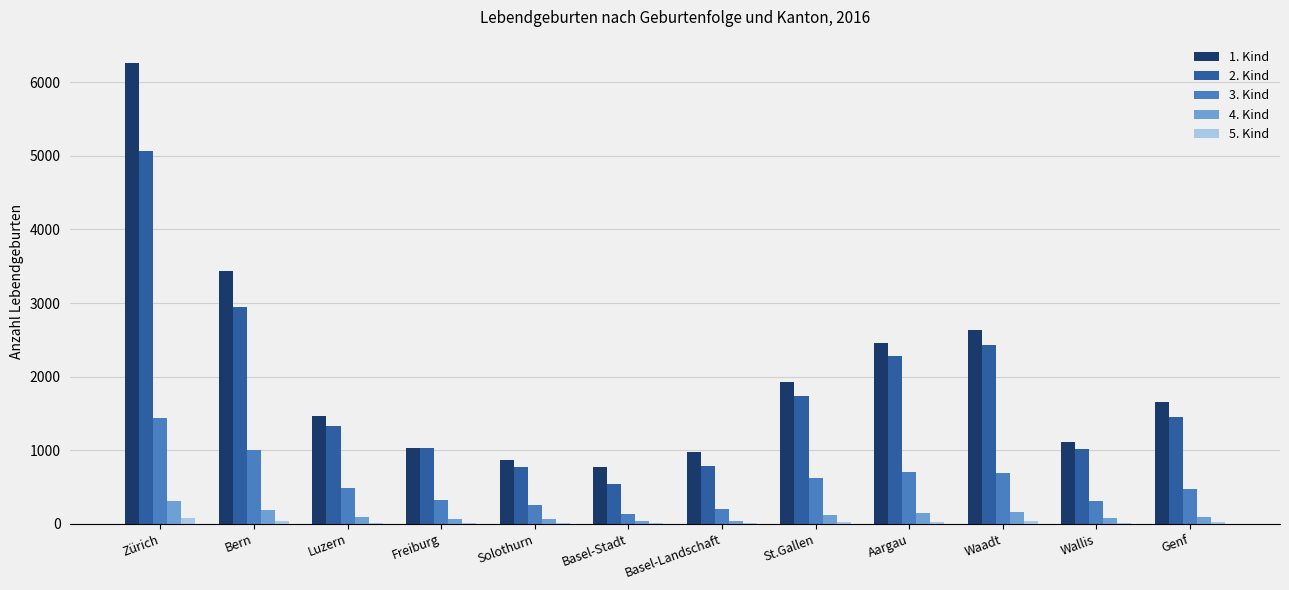

At which category is the sum across all series the highest?

Zürich